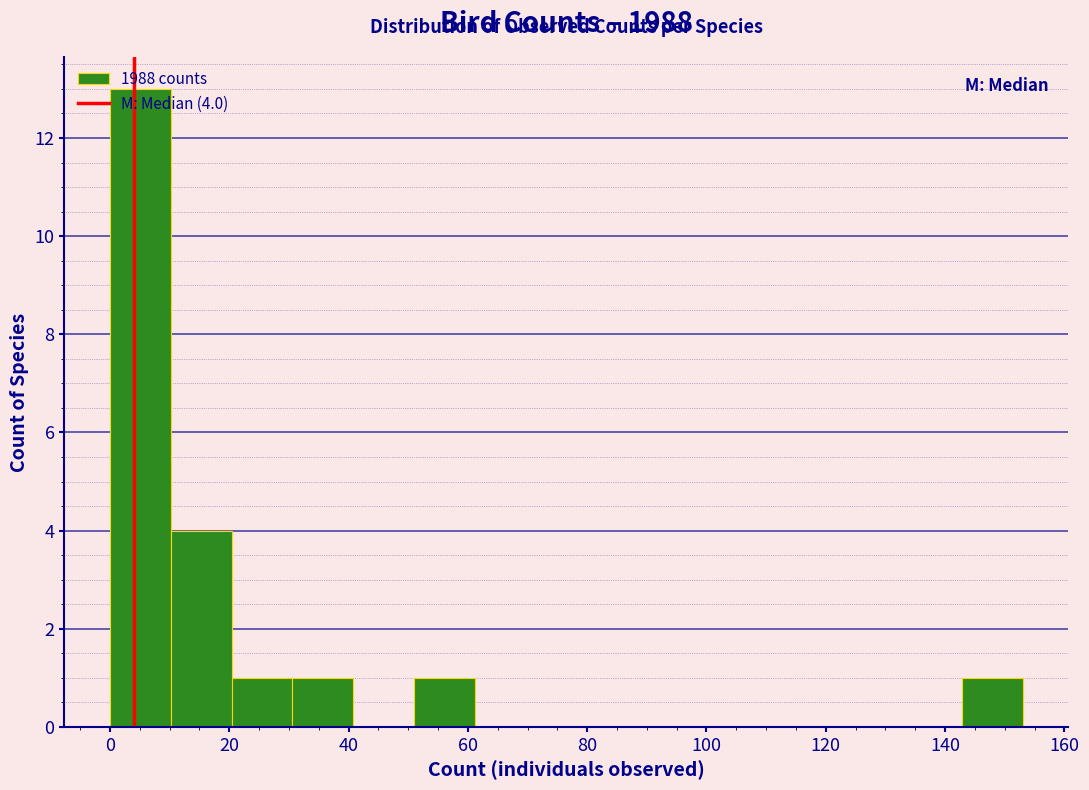

Over which range of the x-axis is the bar tallest?

0.0 to 10.2